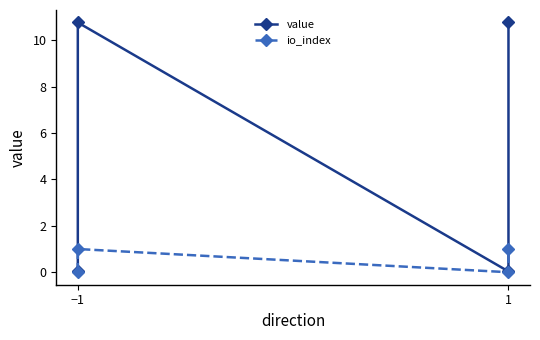

True or false: value has more than 1 interior local peaks.

False